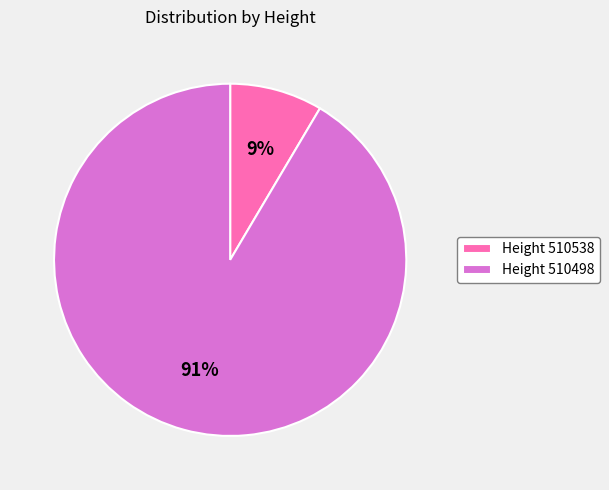

To the nearest percent, what percentage of the pie is Height 510538?

9%